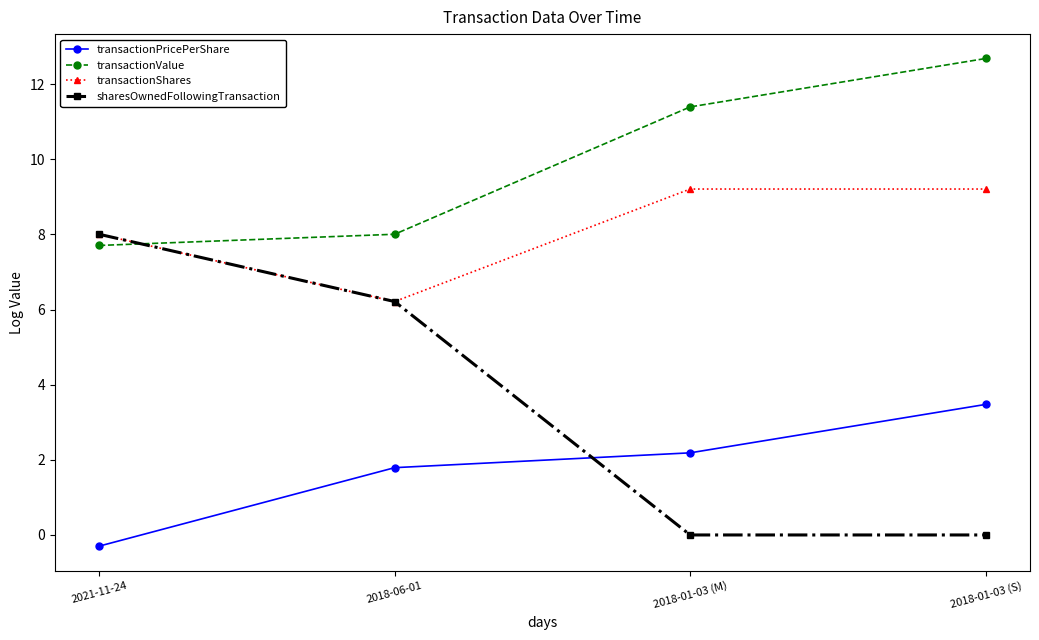

True or false: transactionPricePerShare has more than 0 points higher than both neighbors.

False